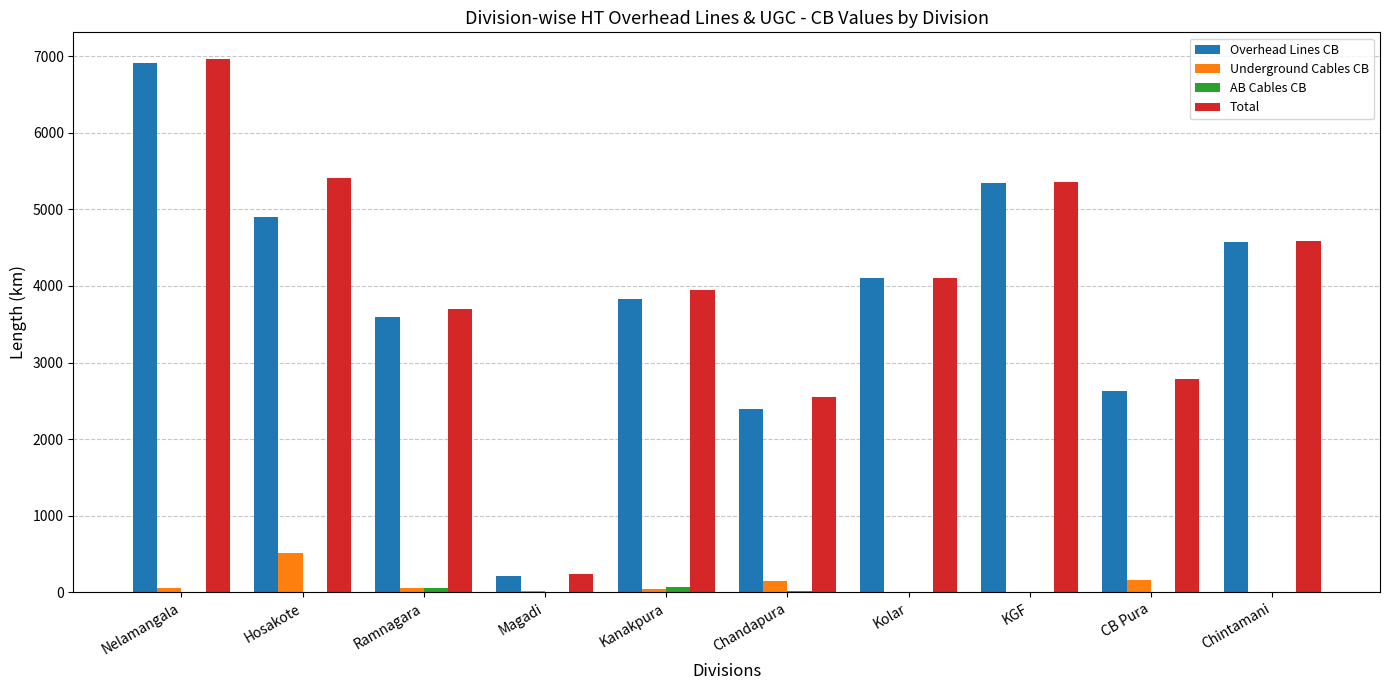

What is the maximum value for Underground Cables CB?

512.2